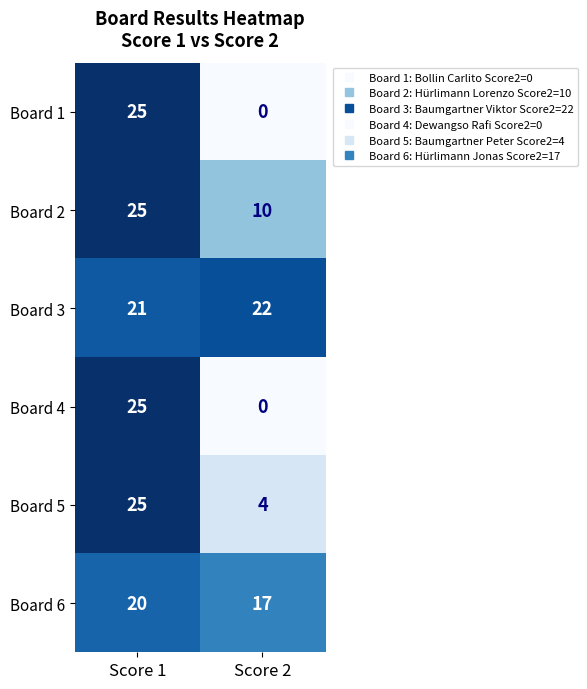

At which category does the chart reach its peak across all series?

Score 1